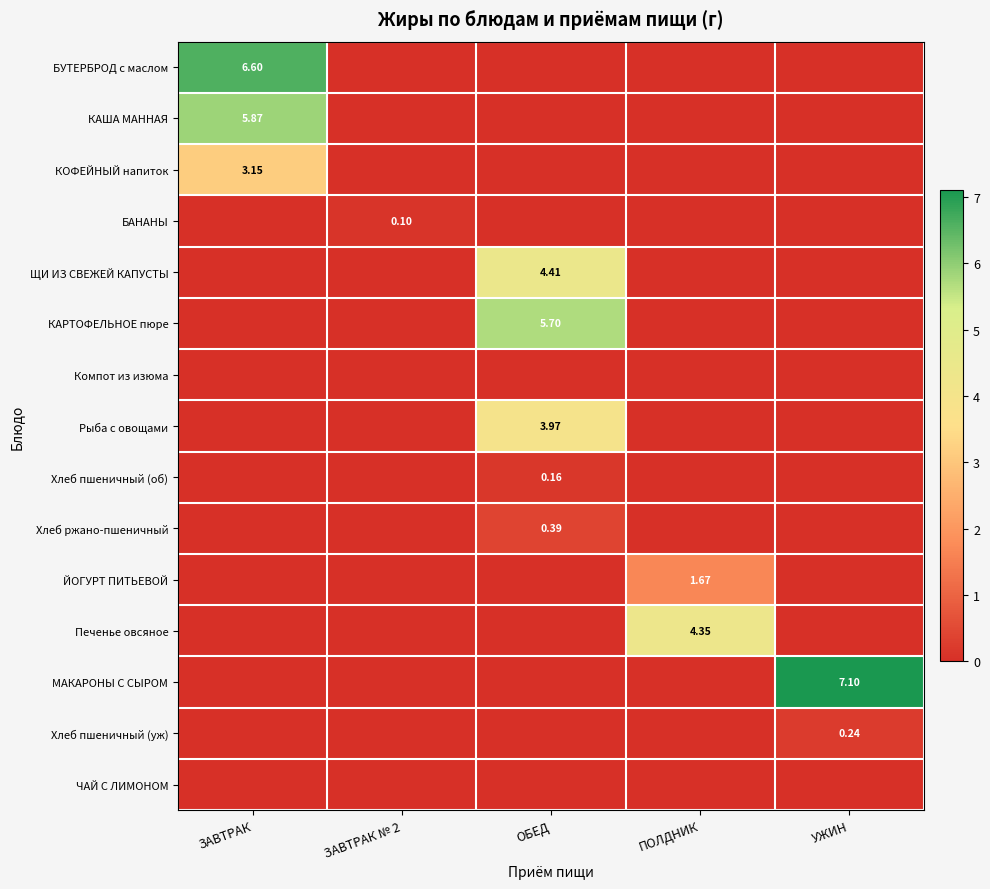

The value of Хлеб ржано-пшеничный at ОБЕД is 0.4. True or false?

True